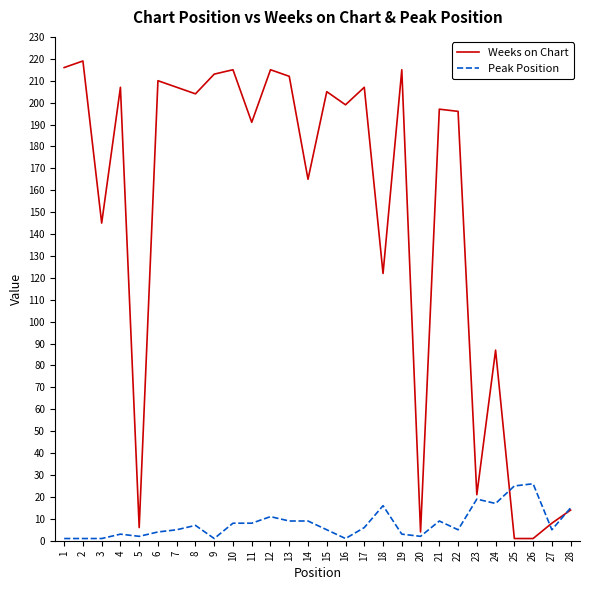

How many values in the Weeks on Chart series are below 199?

14